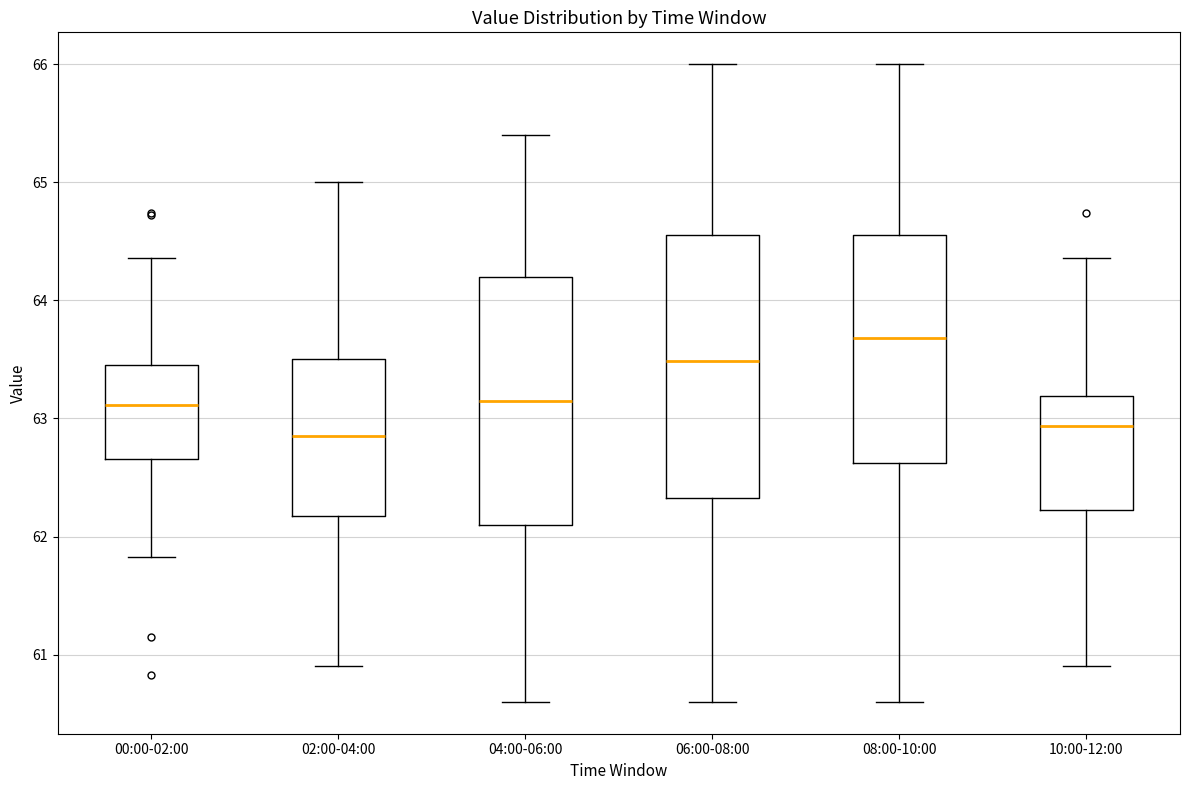

Reading left to right, read every box against the y-axis: the position of its median line, the range the box covers, and the ends of its whiskers. The values are not printed on the chart, so give them approximately, as read against the axis.

00:00-02:00: median 63.1, box 62.7 to 63.5, whiskers 61.8 to 64.4
02:00-04:00: median 62.9, box 62.2 to 63.5, whiskers 60.9 to 65.0
04:00-06:00: median 63.2, box 62.1 to 64.2, whiskers 60.6 to 65.4
06:00-08:00: median 63.5, box 62.3 to 64.6, whiskers 60.6 to 66.0
08:00-10:00: median 63.7, box 62.6 to 64.6, whiskers 60.6 to 66.0
10:00-12:00: median 62.9, box 62.2 to 63.2, whiskers 60.9 to 64.4